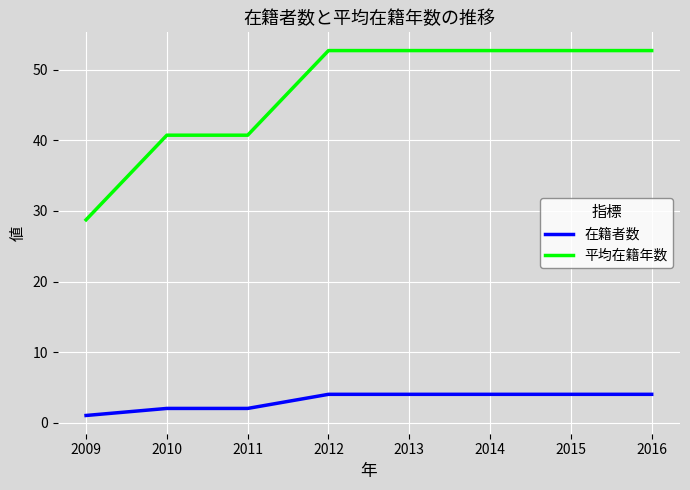

What is the total value across all series at 2014?

56.8